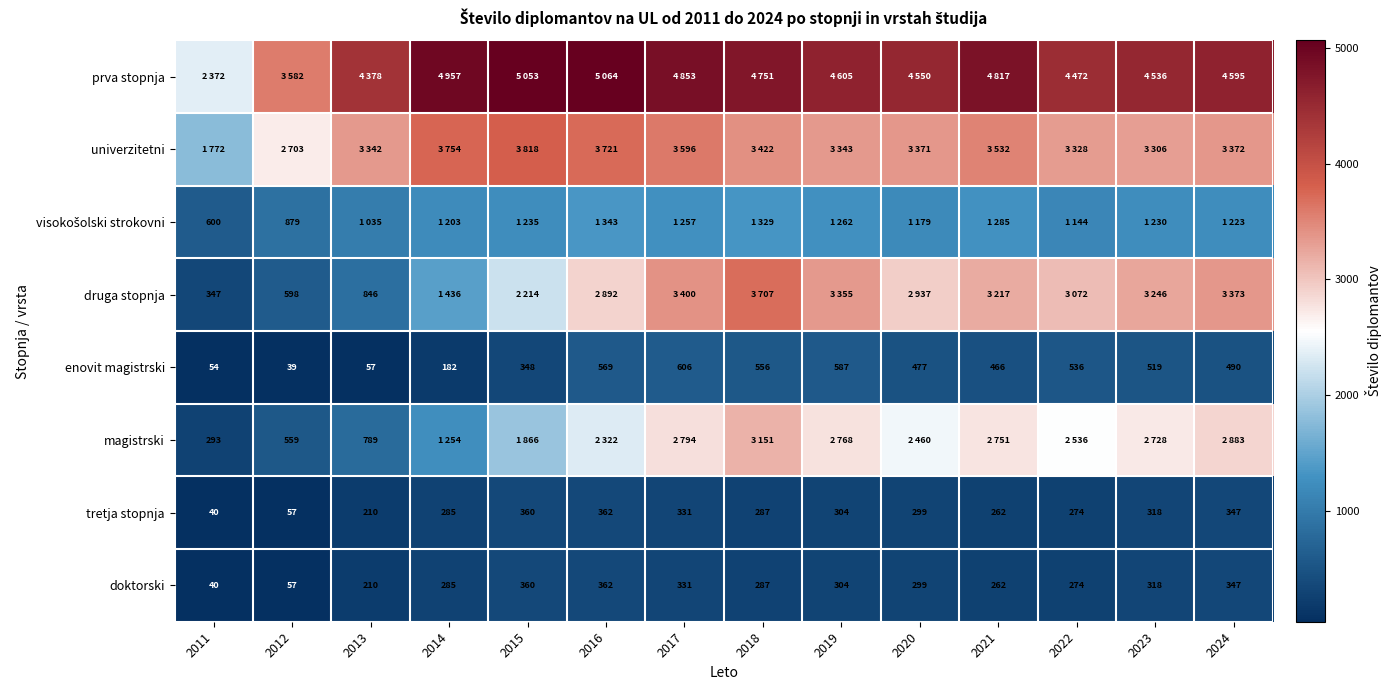

The value of enovit magistrski at 2021 is 466.0. True or false?

True